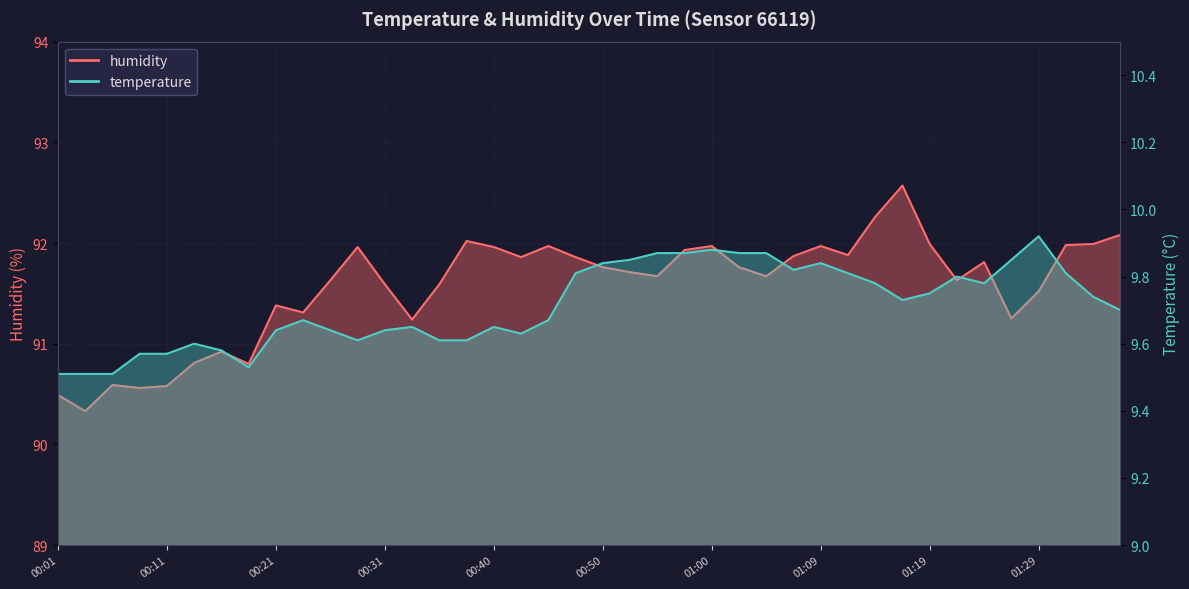

Reading left to right, extract all data points from this chart.

humidity: 90.5	90.3	90.6	90.6	90.6	90.8	90.9	90.8	91.4	91.3	91.6	92.0	91.6	91.2	91.6	92.0	92.0	91.9	92.0	91.9	91.8	91.7	91.7	91.9	92.0	91.8	91.7	91.9	92.0	91.9	92.3	92.6	92.0	91.6	91.8	91.2	91.5	92.0	92.0	92.1
temperature: 9.5	9.5	9.5	9.6	9.6	9.6	9.6	9.5	9.6	9.7	9.6	9.6	9.6	9.7	9.6	9.6	9.7	9.6	9.7	9.8	9.8	9.8	9.9	9.9	9.9	9.9	9.9	9.8	9.8	9.8	9.8	9.7	9.8	9.8	9.8	9.8	9.9	9.8	9.7	9.7